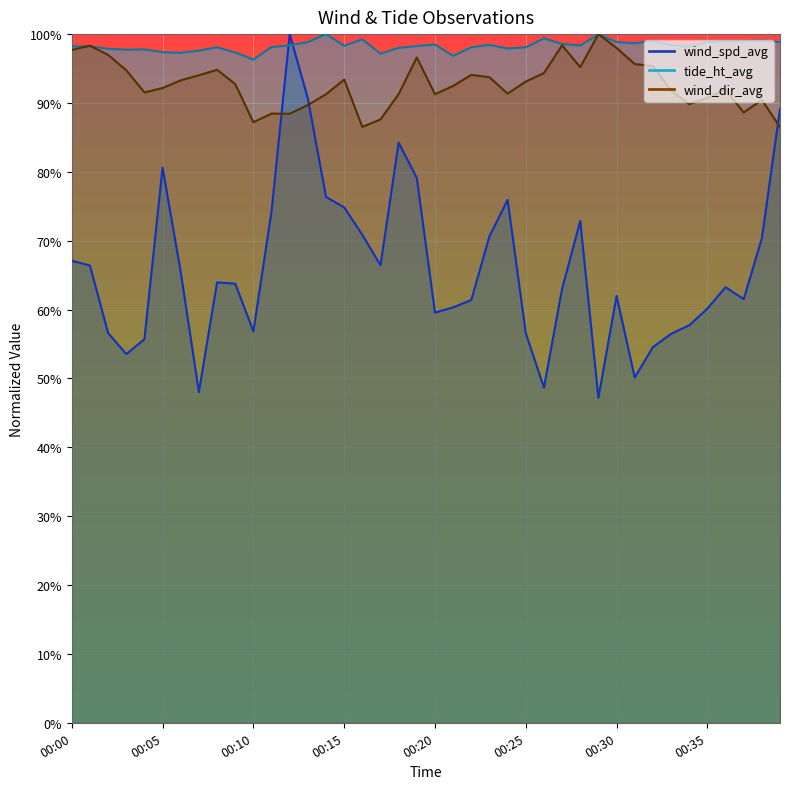

Where does the wind_spd_avg series first go above 63?

00:00